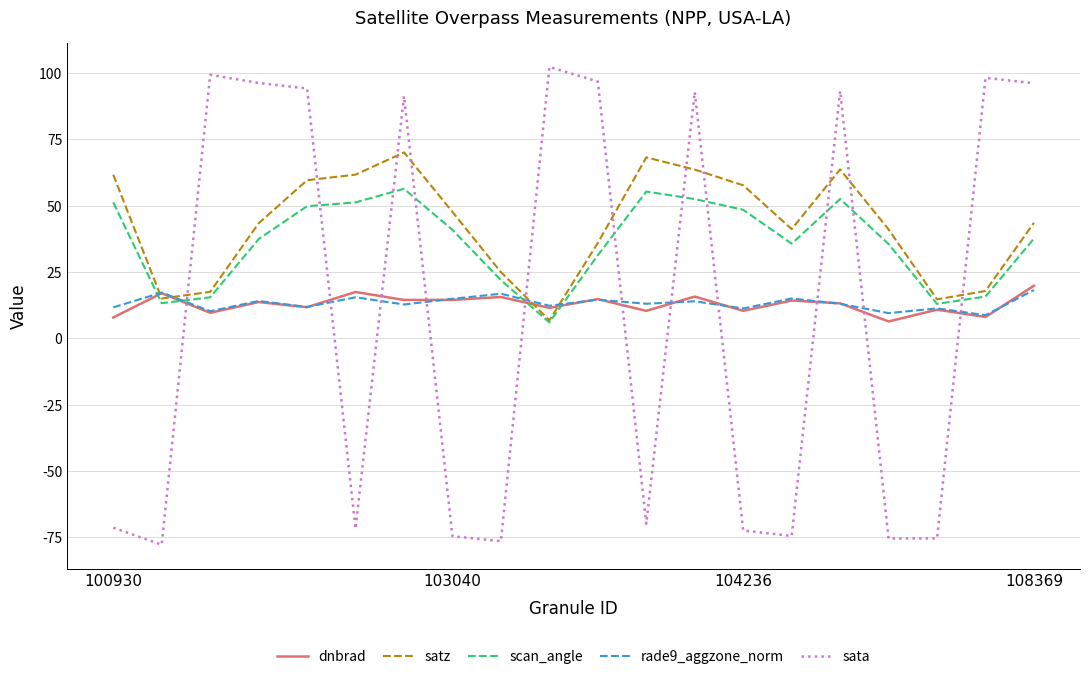

Which series ends up on top after the final intersection of sata and scan_angle?

sata